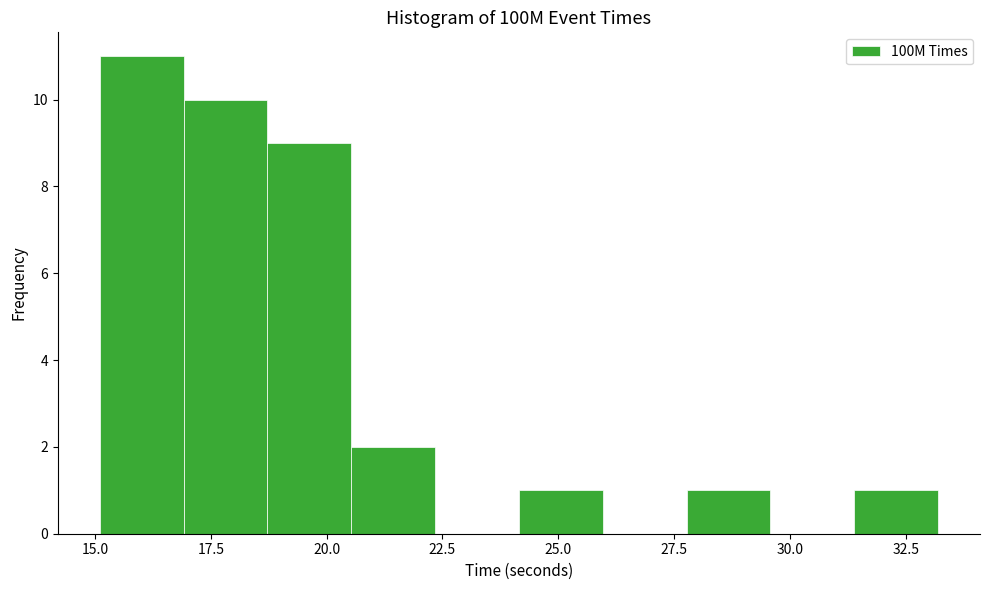

Around what value on the x-axis is the tallest bar? Give the approximate position of its centre, as read against the axis.

16.0